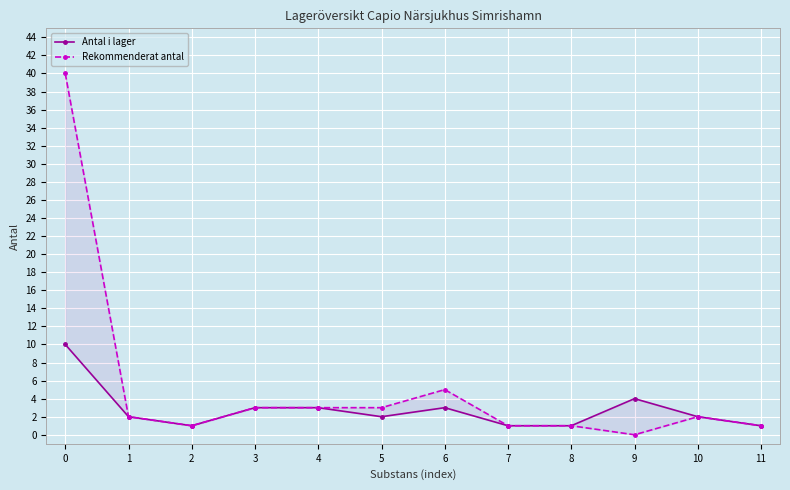

Where is the first local maximum for Antal i lager?

6